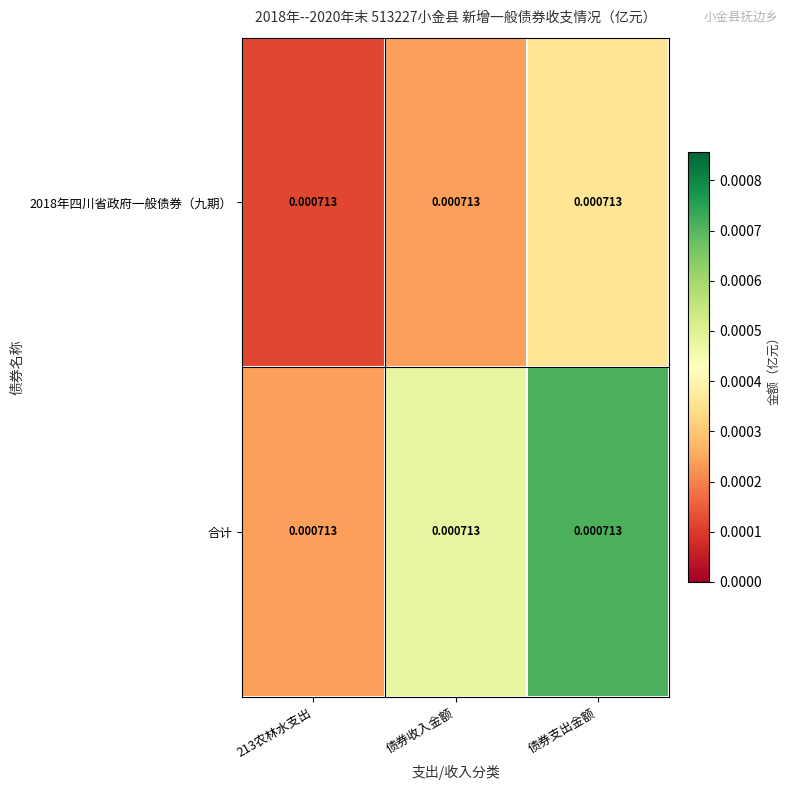

Count the 合计 values in the range 0 to 1.

3